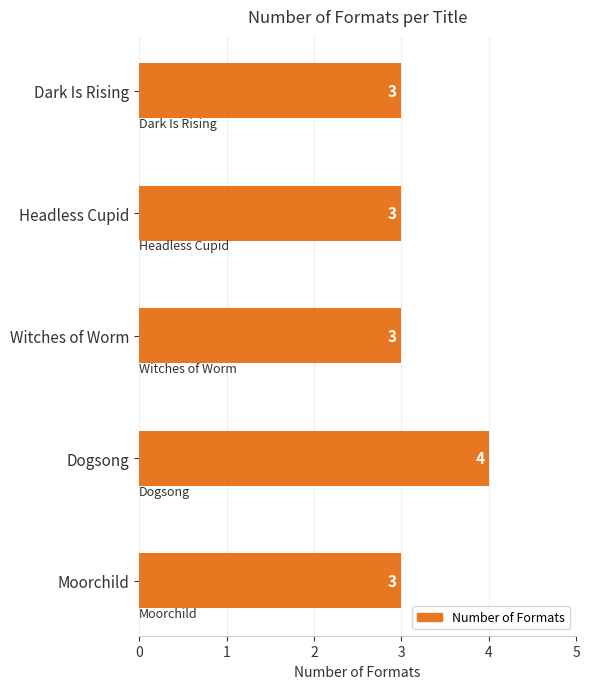

What is the ratio of the value at Moorchild to the value at Headless Cupid?

1.0